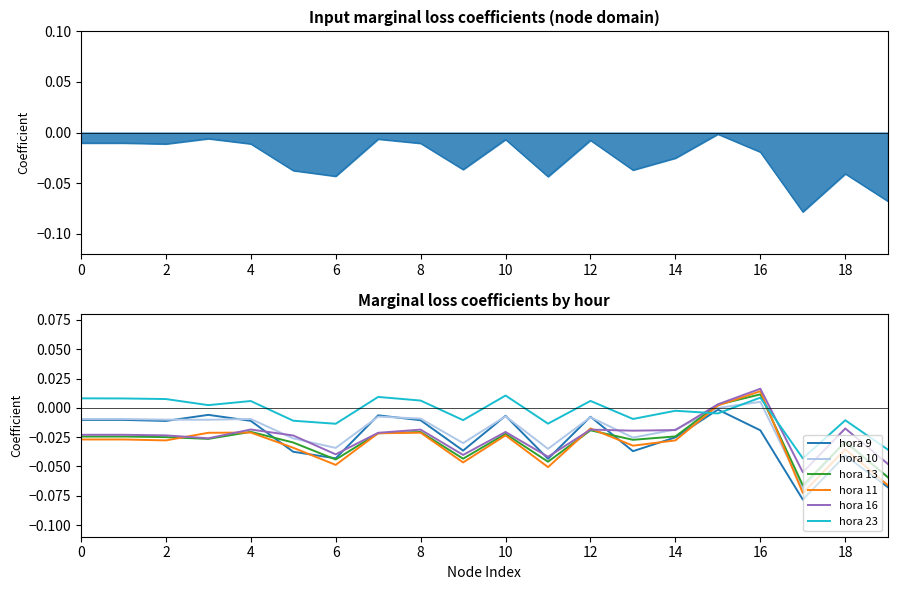

What is the total value across all series at 18?

-0.2